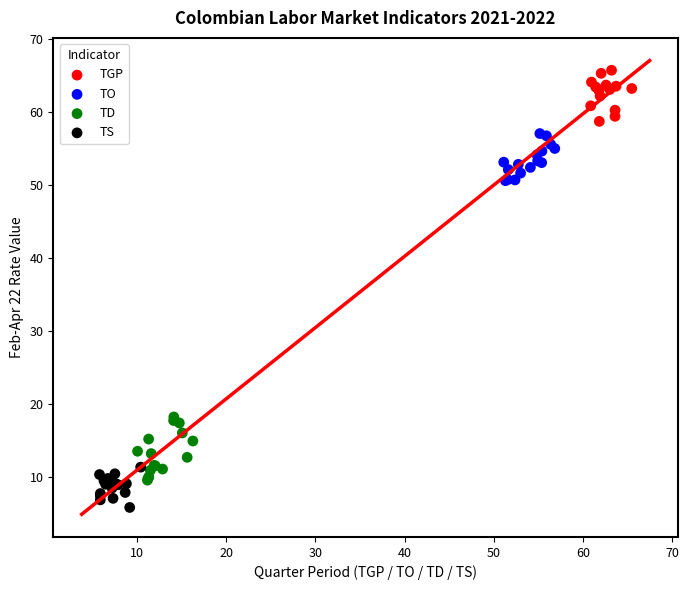

Which series contains the highest Y value?

TGP